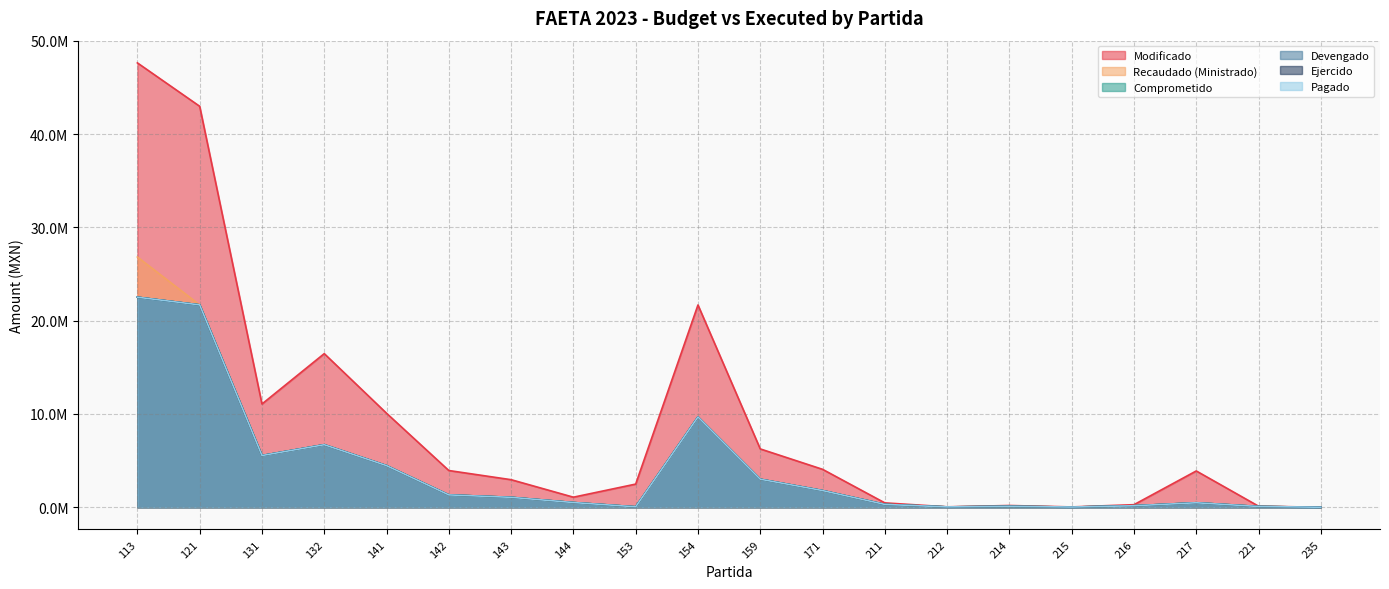

Is it true that Devengado equals 9683348.6 at 154?

True